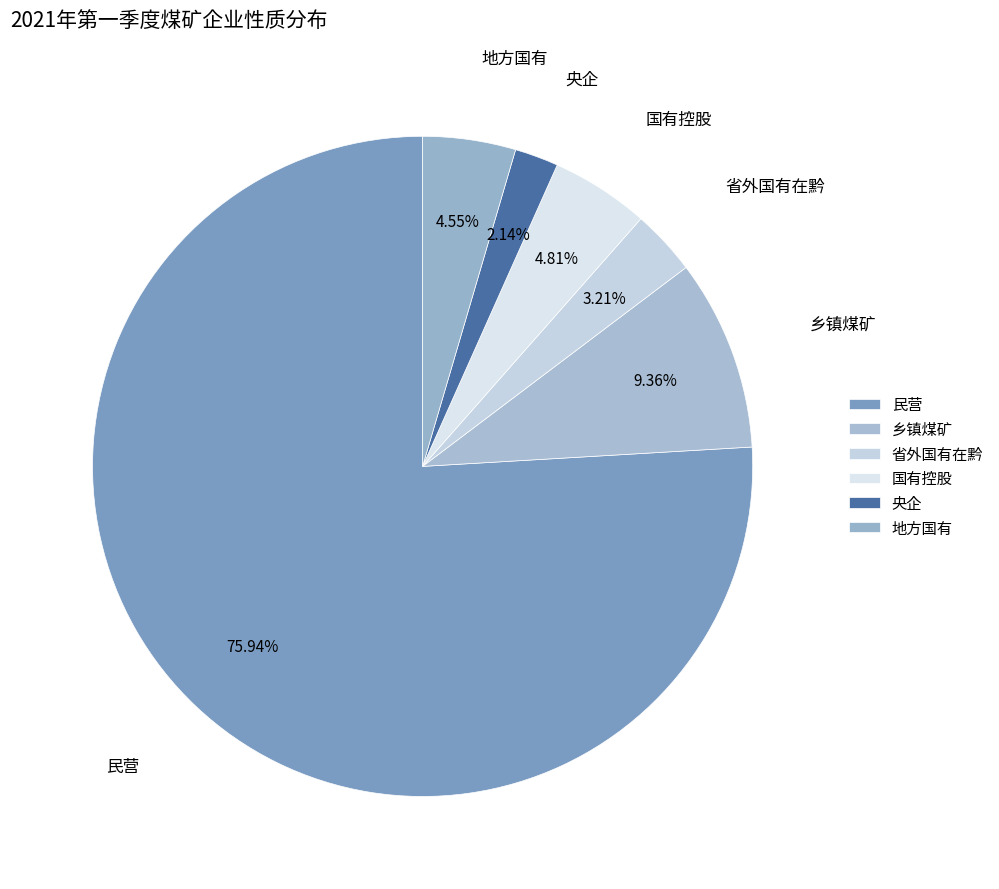

Which slice represents more than half of the pie?

民营